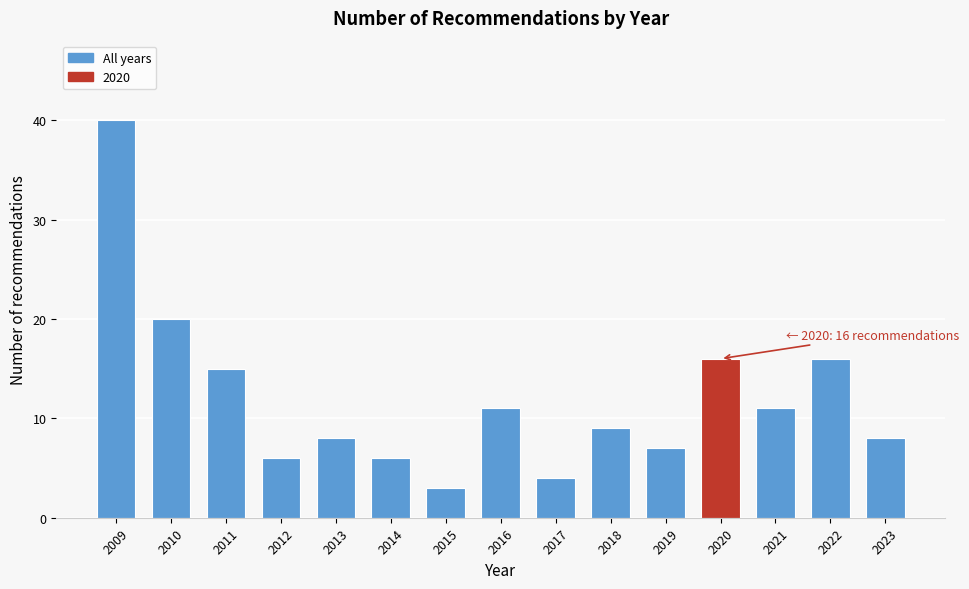

Reading right to left, what are all the values shown in this chart?

2023=8	2022=16	2021=11	2020=16	2019=7	2018=9	2017=4	2016=11	2015=3	2014=6	2013=8	2012=6	2011=15	2010=20	2009=40